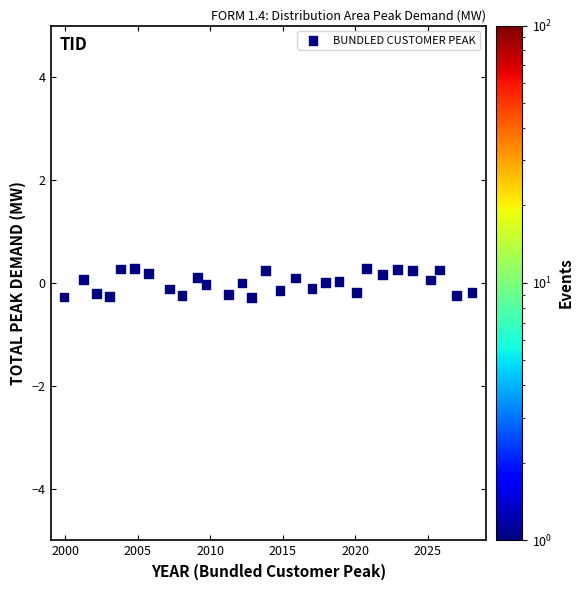

What is the range of X values (max minus min)?

28.1